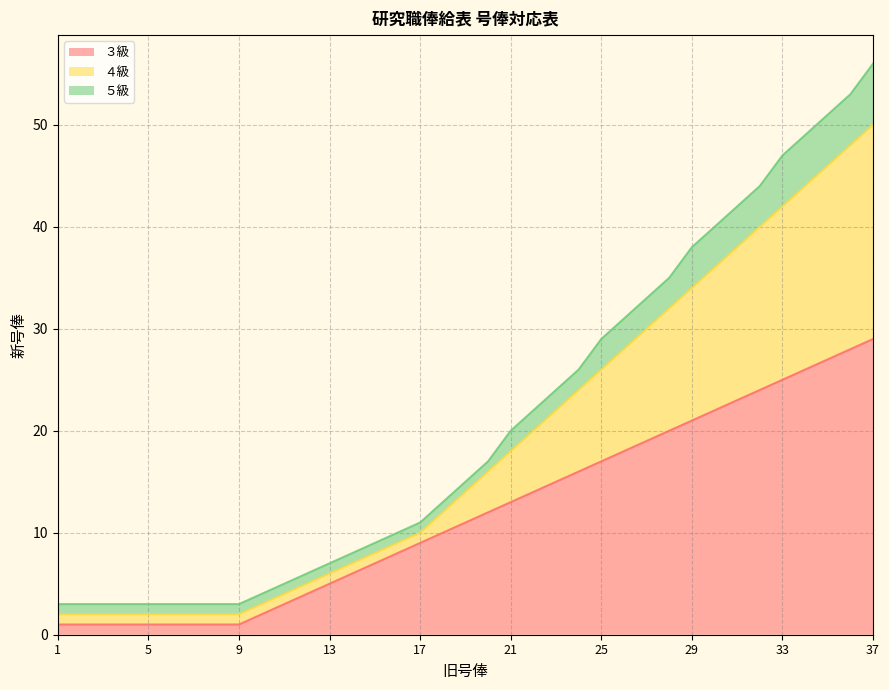

Where does the ３級 series first go above 11?

20